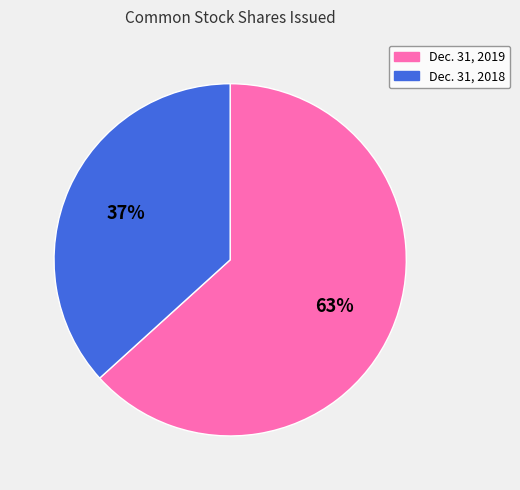

Which slice is the smallest?

Dec. 31, 2018